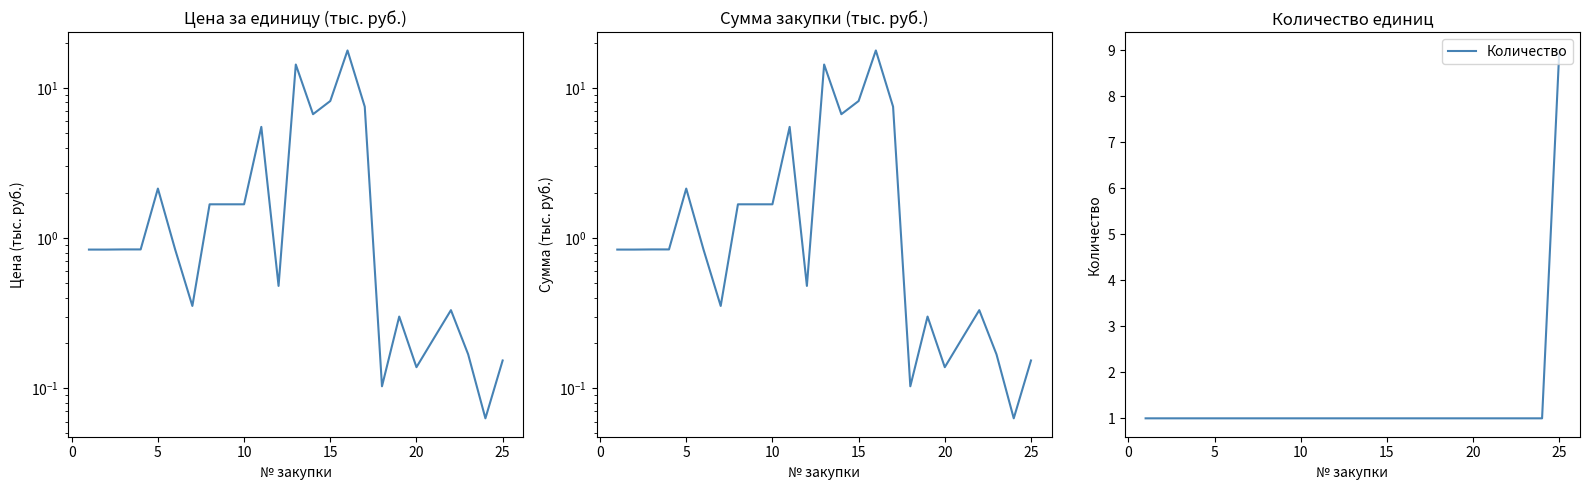

True or false: Количество has a value of 1 at 5.

True